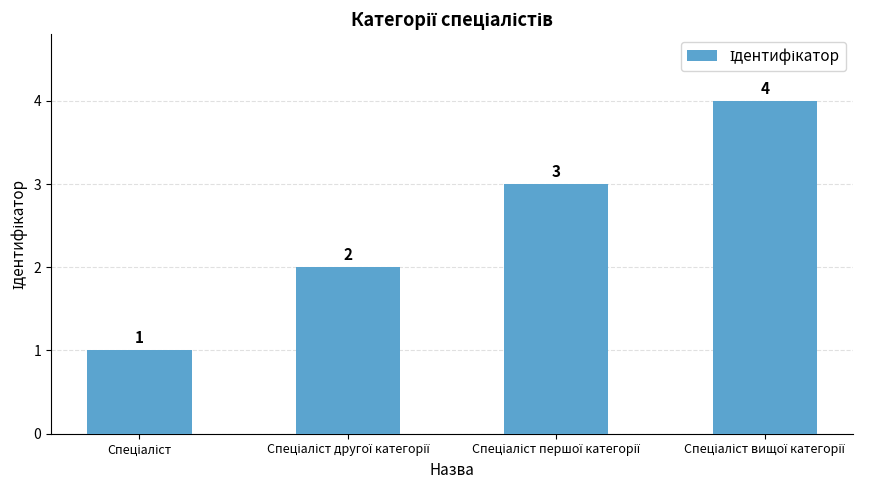

How many values are between 2 and 4?

3